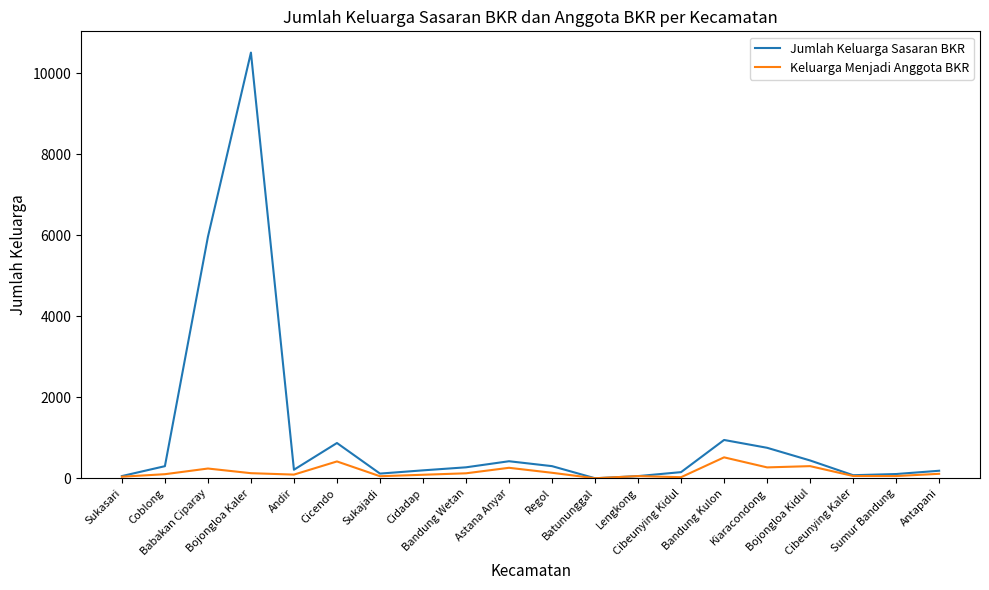

The value of Keluarga Menjadi Anggota BKR at Batununggal is 0. True or false?

True